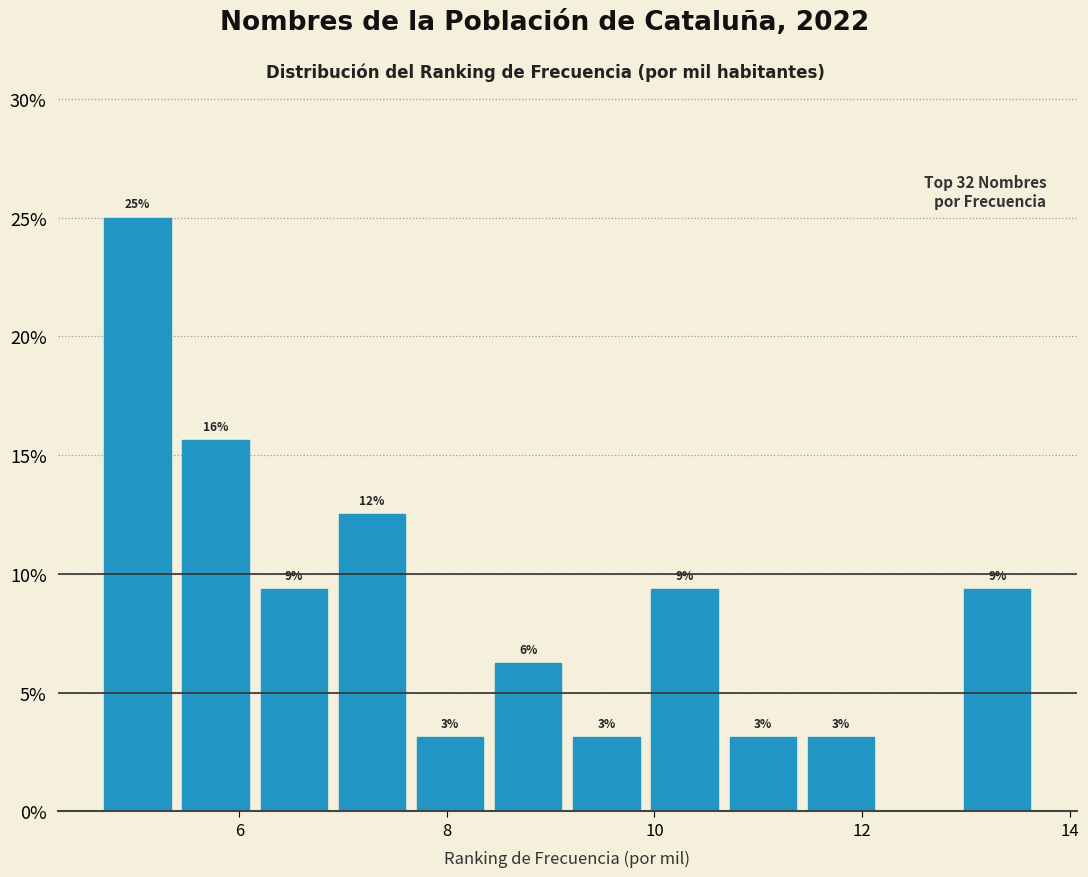

Around what value on the x-axis is the tallest bar? Give the approximate position of its centre, as read against the axis.

5.0